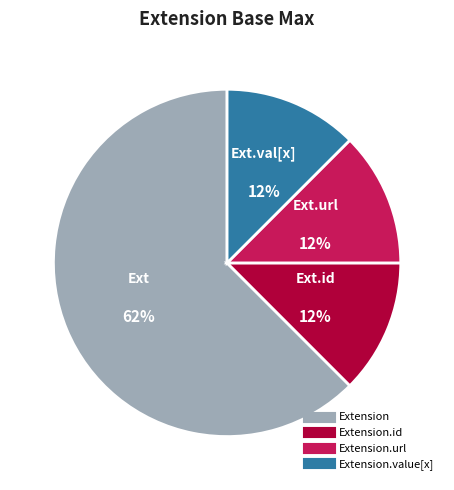

Is there a majority slice in this chart?

Yes